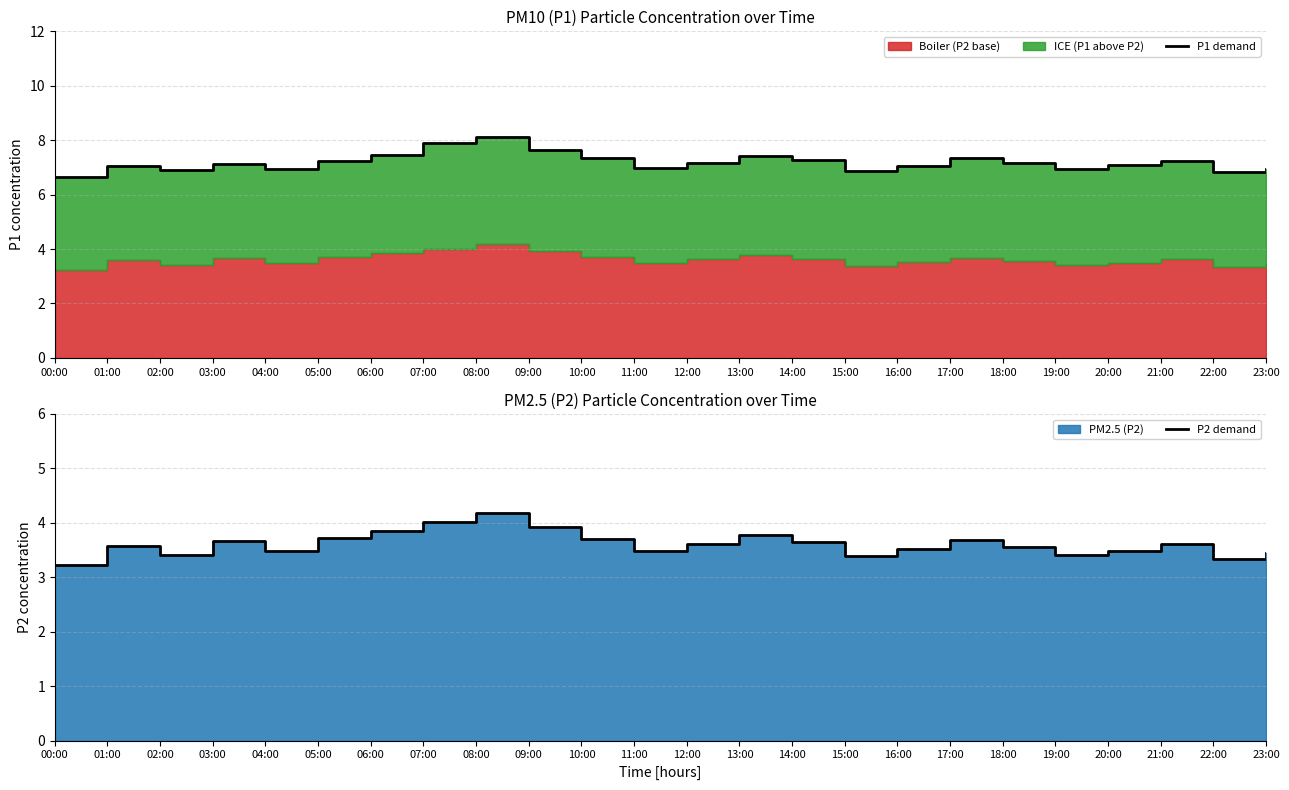

How many distinct data groups are displayed?

2